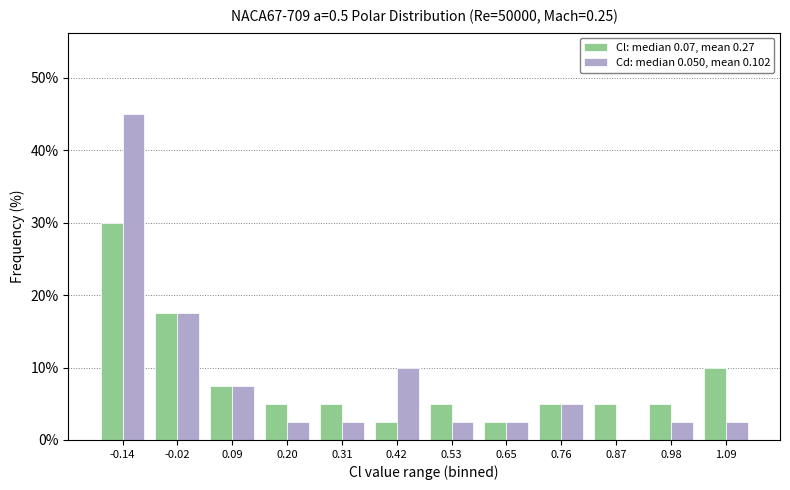

Reading left to right, list all the values displayed in this chart.

Cl: median 0.07, mean 0.27: -0.14=30.0	-0.02=17.5	0.09=7.5	0.20=5.0	0.31=5.0	0.42=2.5	0.53=5.0	0.65=2.5	0.76=5.0	0.87=5.0	0.98=5.0	1.09=10.0
Cd: median 0.050, mean 0.102: -0.14=45.0	-0.02=17.5	0.09=7.5	0.20=2.5	0.31=2.5	0.42=10.0	0.53=2.5	0.65=2.5	0.76=5.0	0.87=0.0	0.98=2.5	1.09=2.5